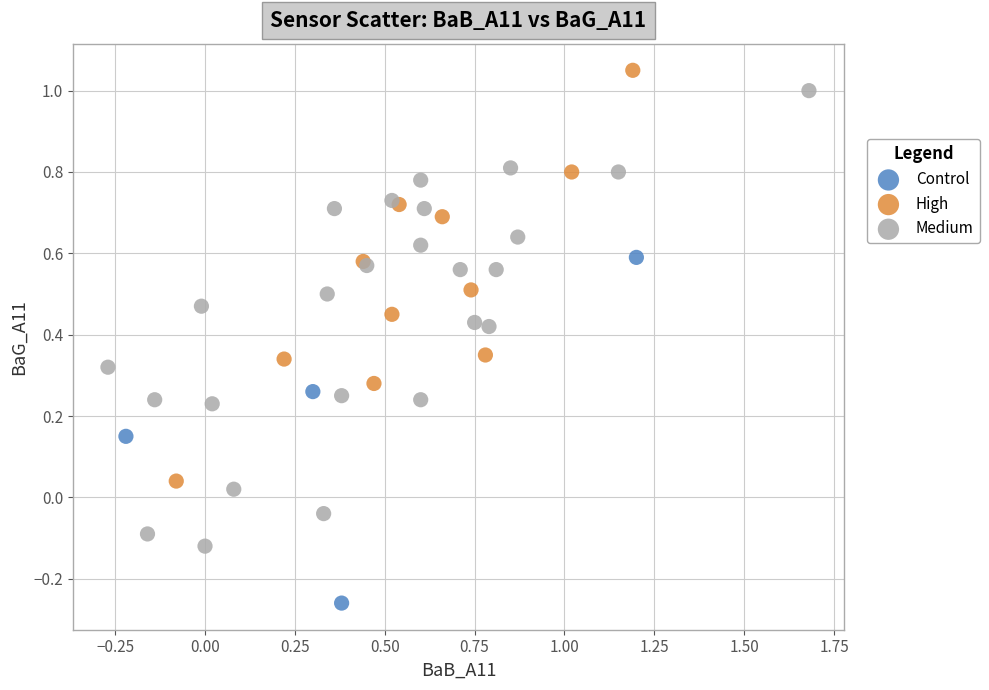

Which series reaches the minimum Y coordinate?

Control